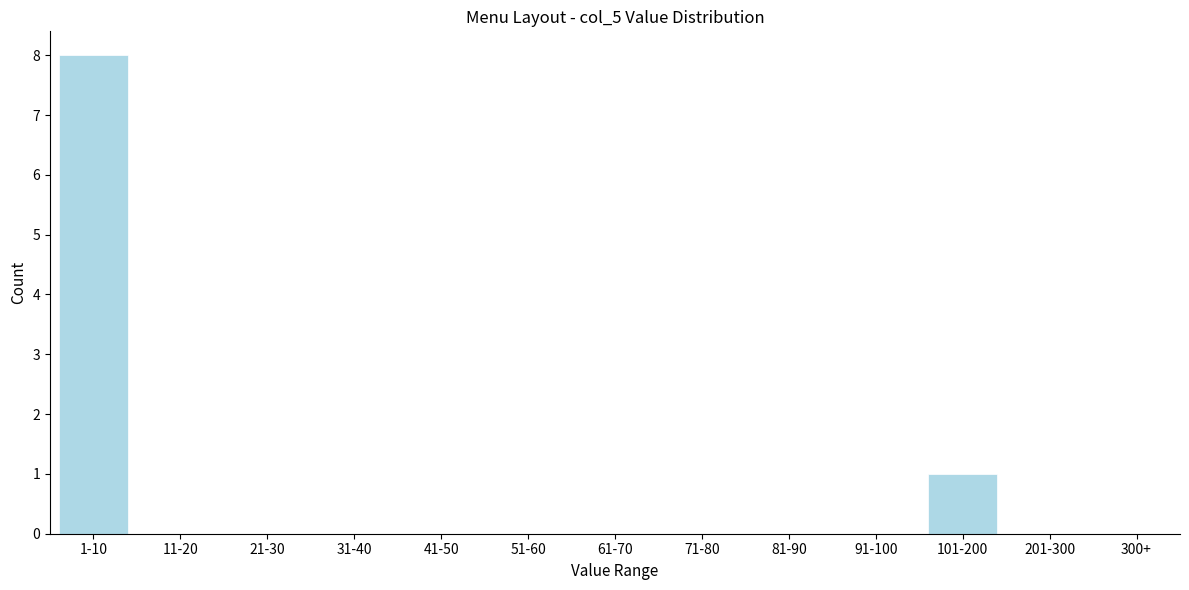

Reading right to left, extract all data points from this chart.

300+=0	201-300=0	101-200=1	91-100=0	81-90=0	71-80=0	61-70=0	51-60=0	41-50=0	31-40=0	21-30=0	11-20=0	1-10=8